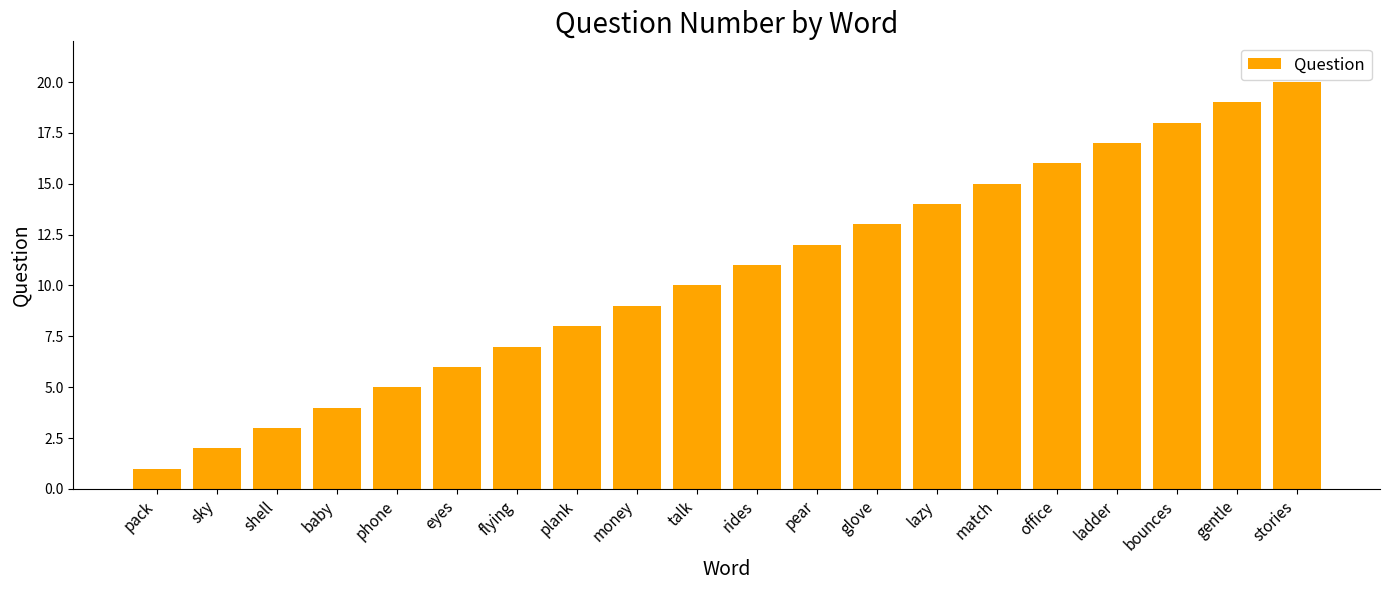

How many bars are there in total?

20